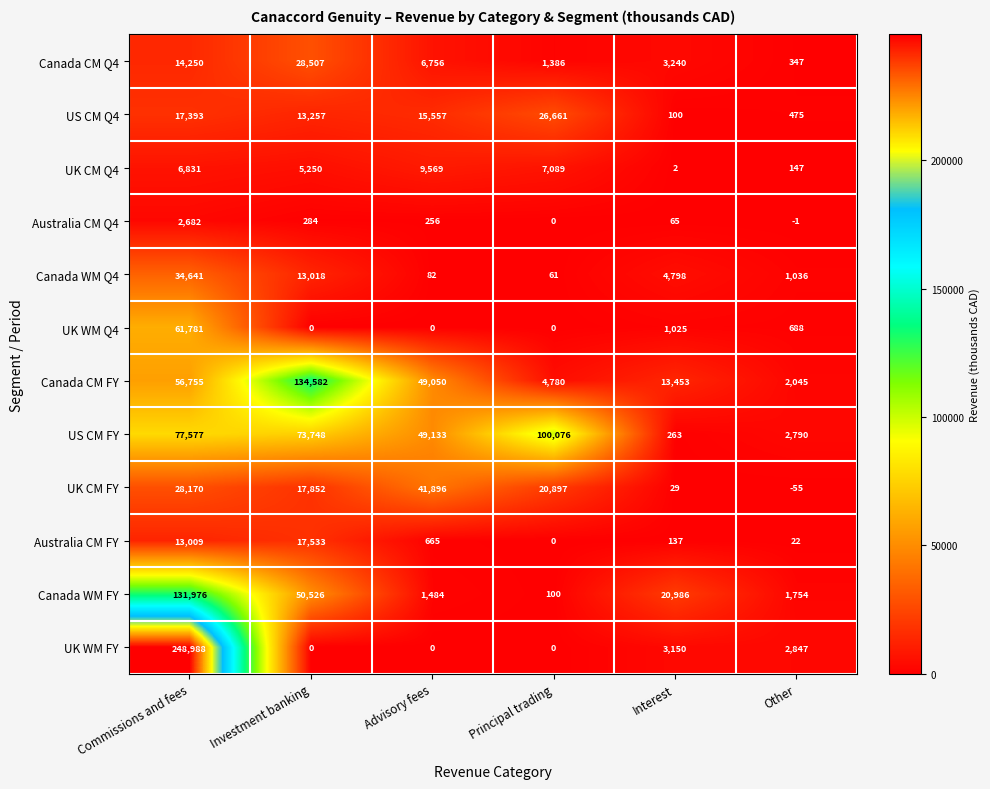

At which label is Australia CM FY closest to 8766?

Commissions and fees